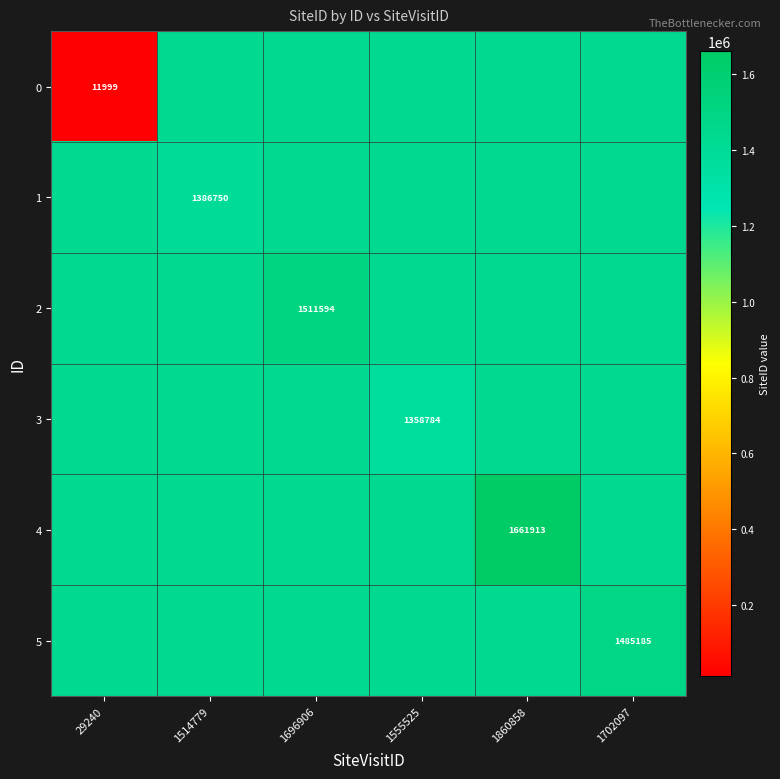

Where is 5 nearest to the value 1460576?

29240